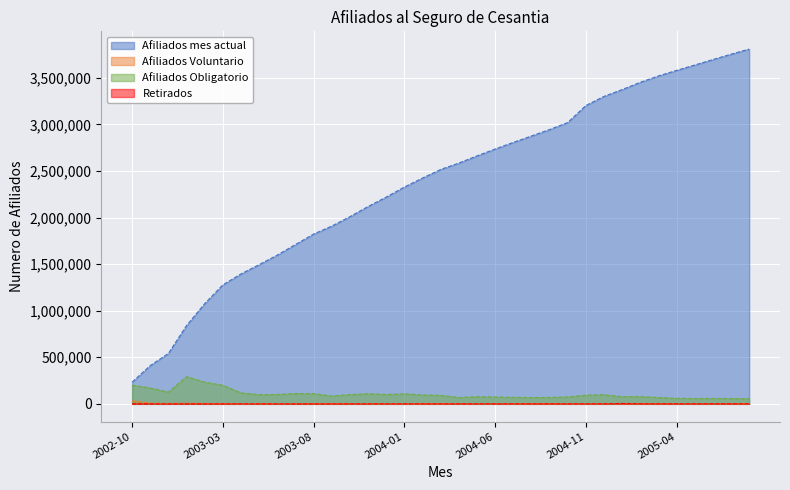

How many lines are shown in the chart?

4